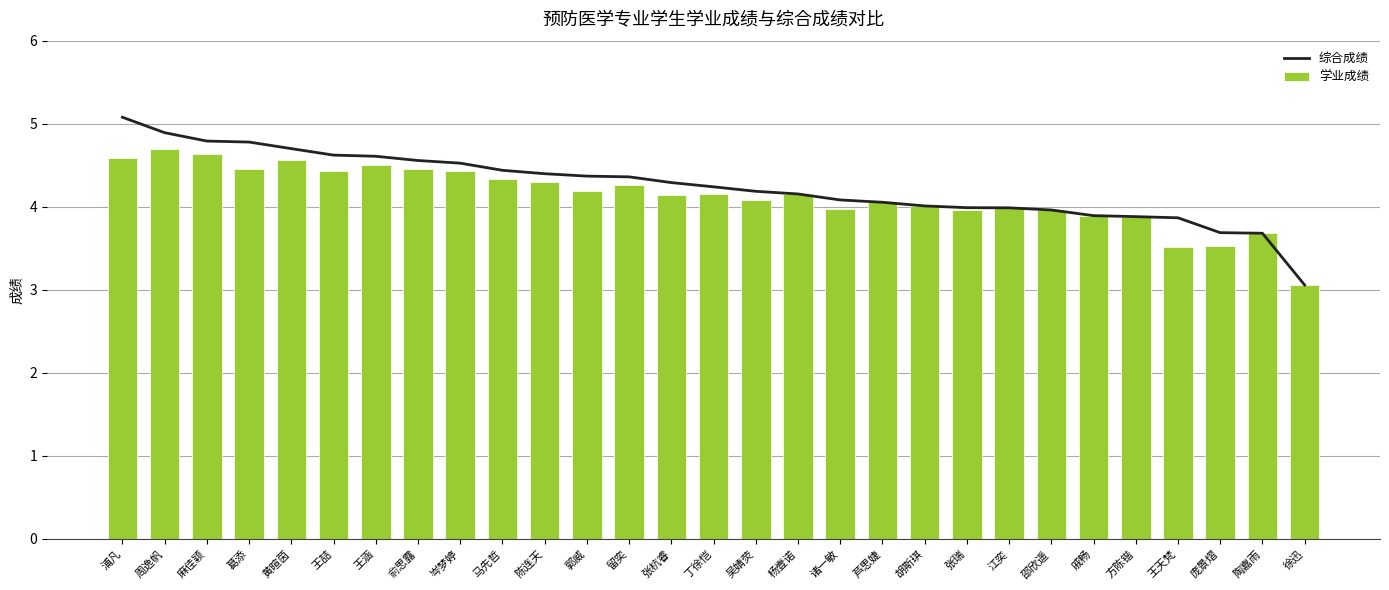

What is the approximate value of 学业成绩 at 胡斯琪?

4.0